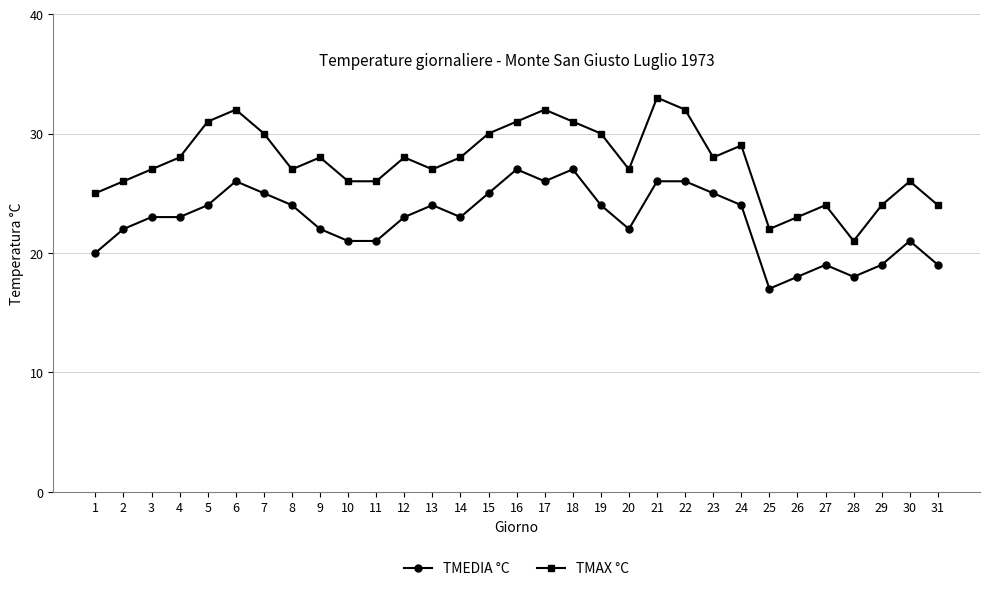

Does the chart display data point markers on the line(s)?

Yes